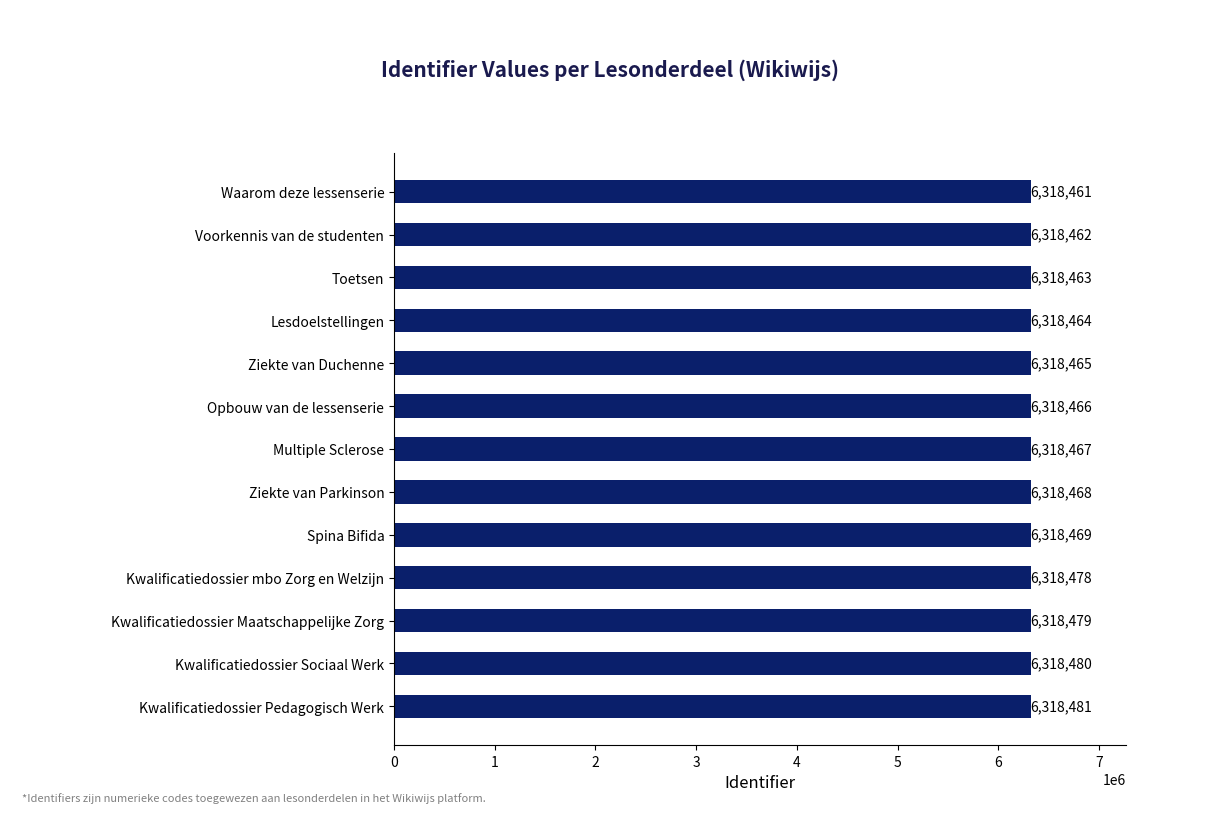

What is the difference between the second highest and minimum values?

19